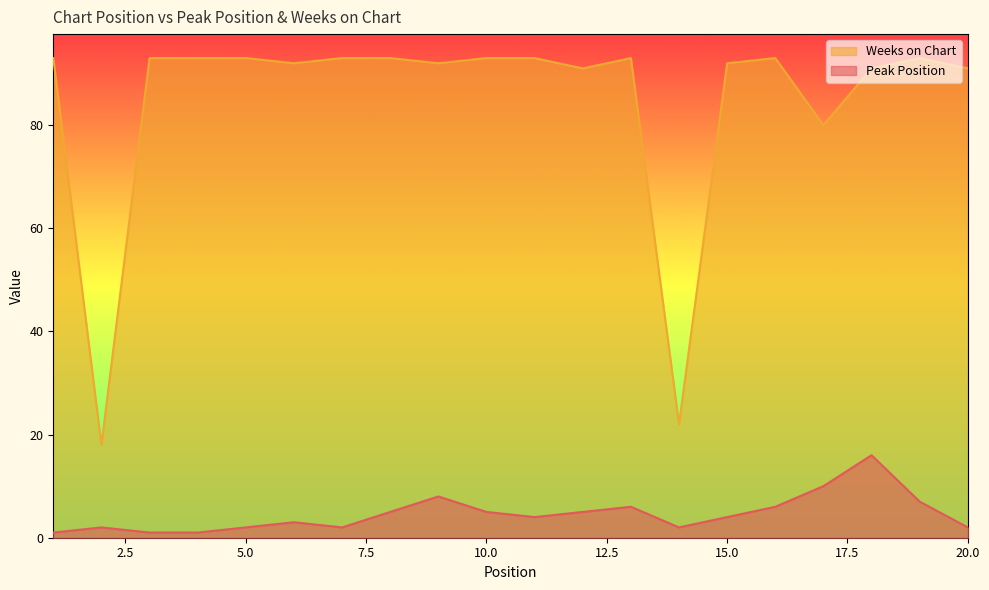

True or false: Weeks on Chart has more than 1 interior local peaks.

True